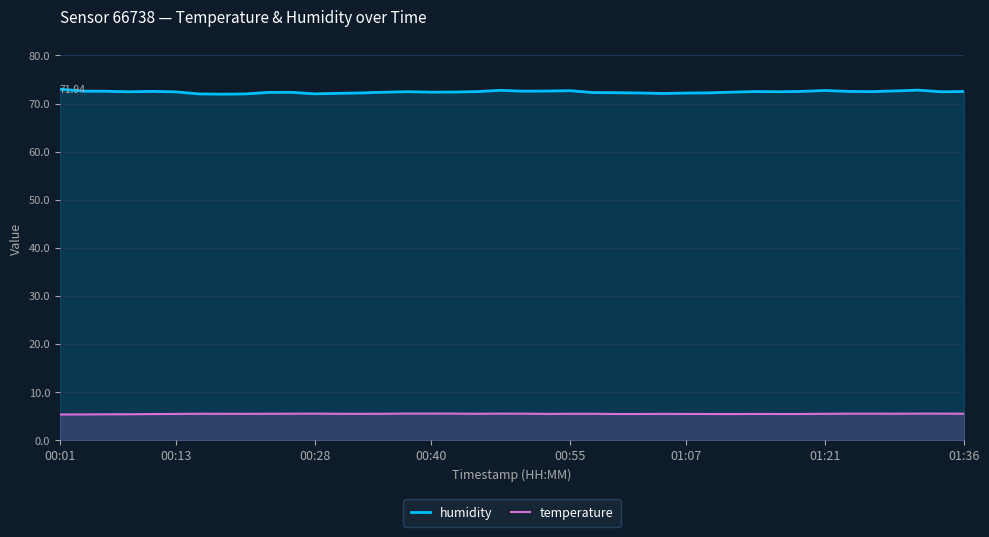

True or false: humidity has a value of 107.9 at 00:55.

False